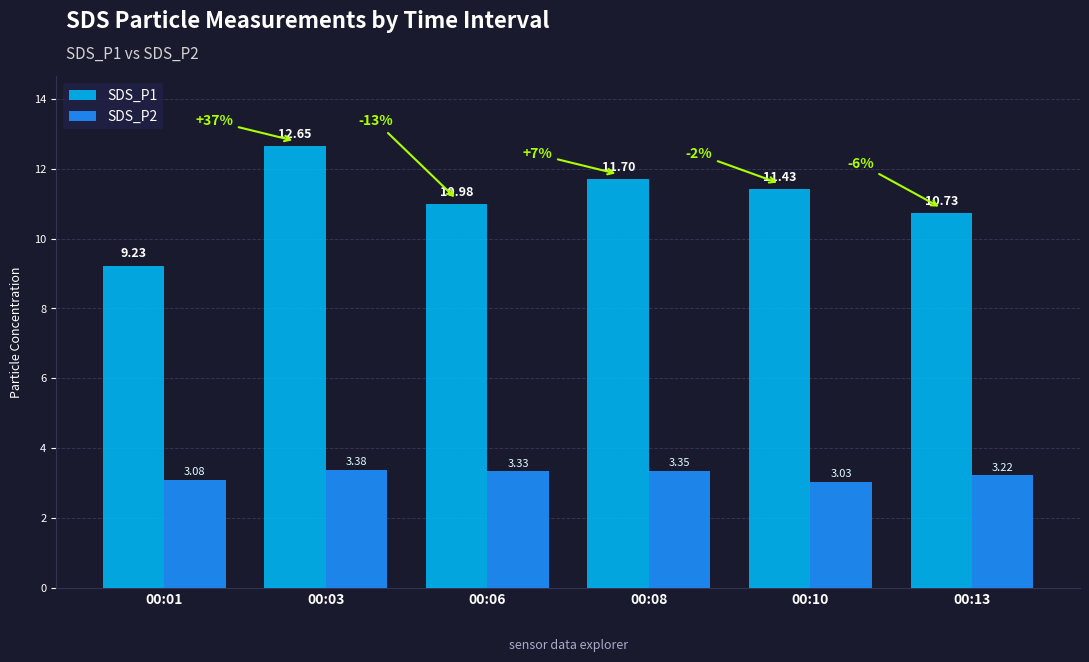

Which series changed the most between 00:01 and 00:13?

SDS_P1